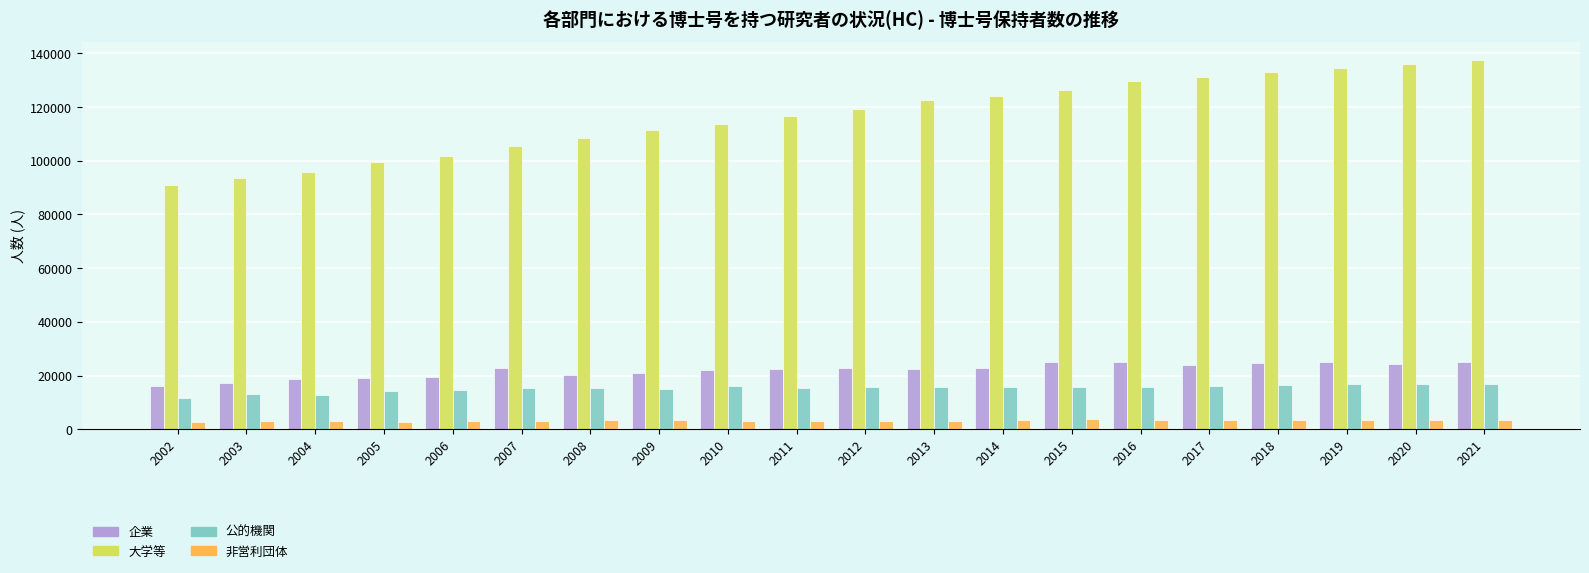

Where does the 公的機関 series first go above 15622?

2010